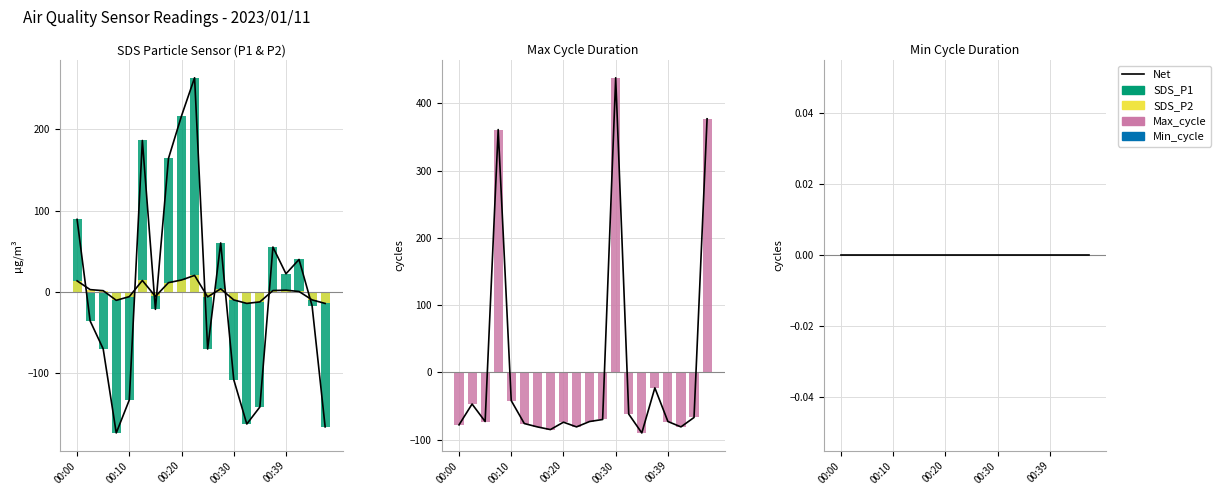

What is the difference between the highest and lowest values at 00:39?

22.3